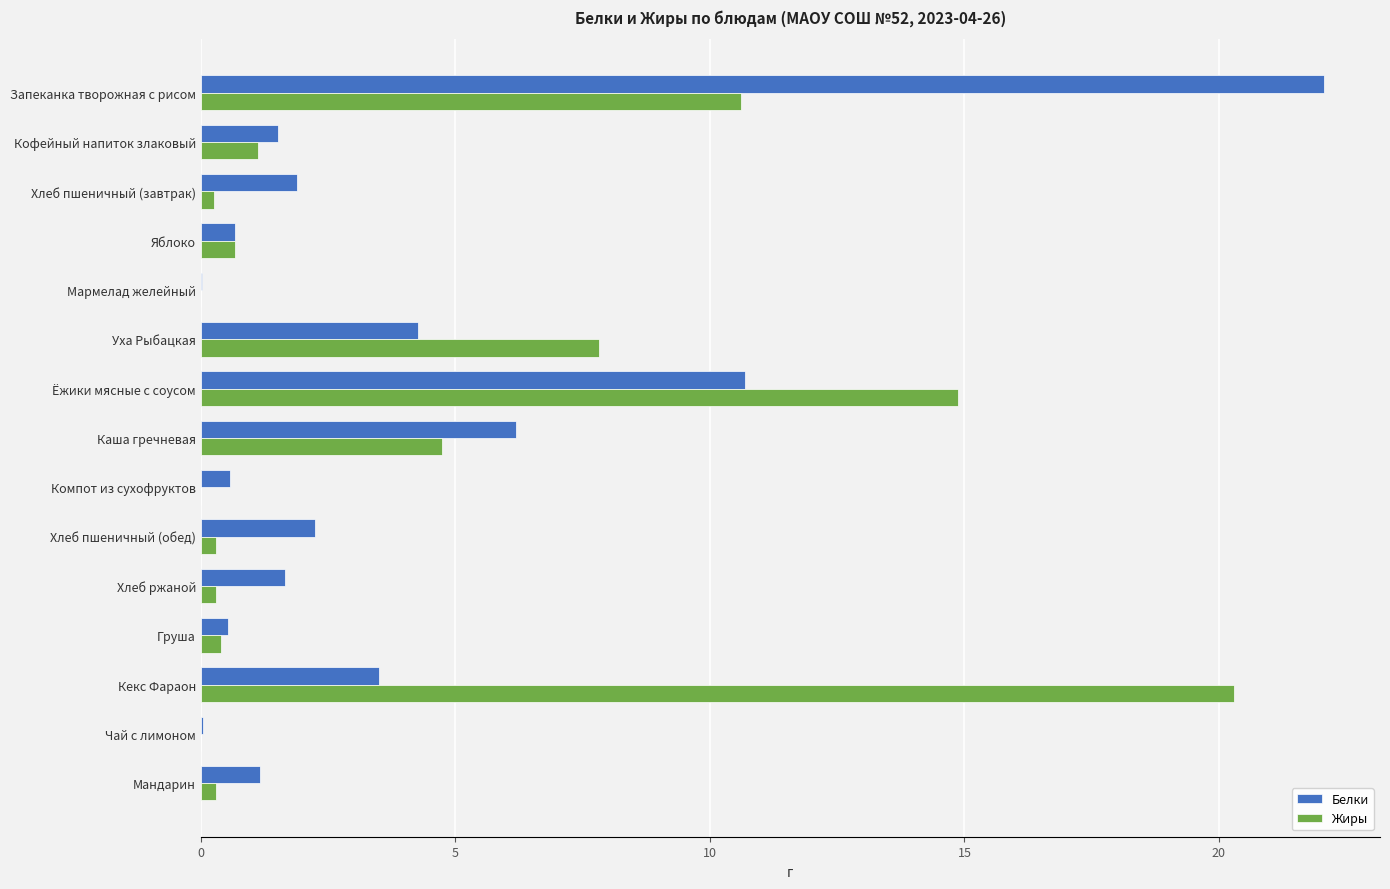

How many categories are shown in the chart?

15